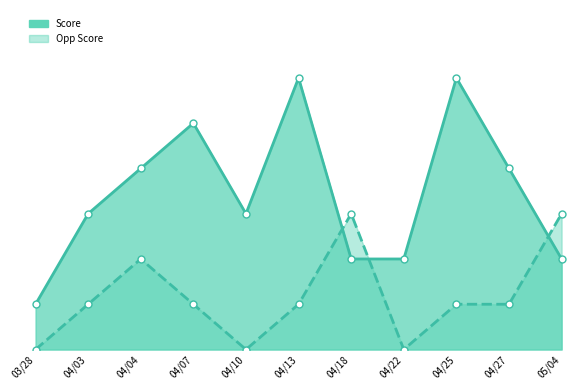

Is the value of Opp Score at 03/28 greater than the value of Score at 04/13?

No